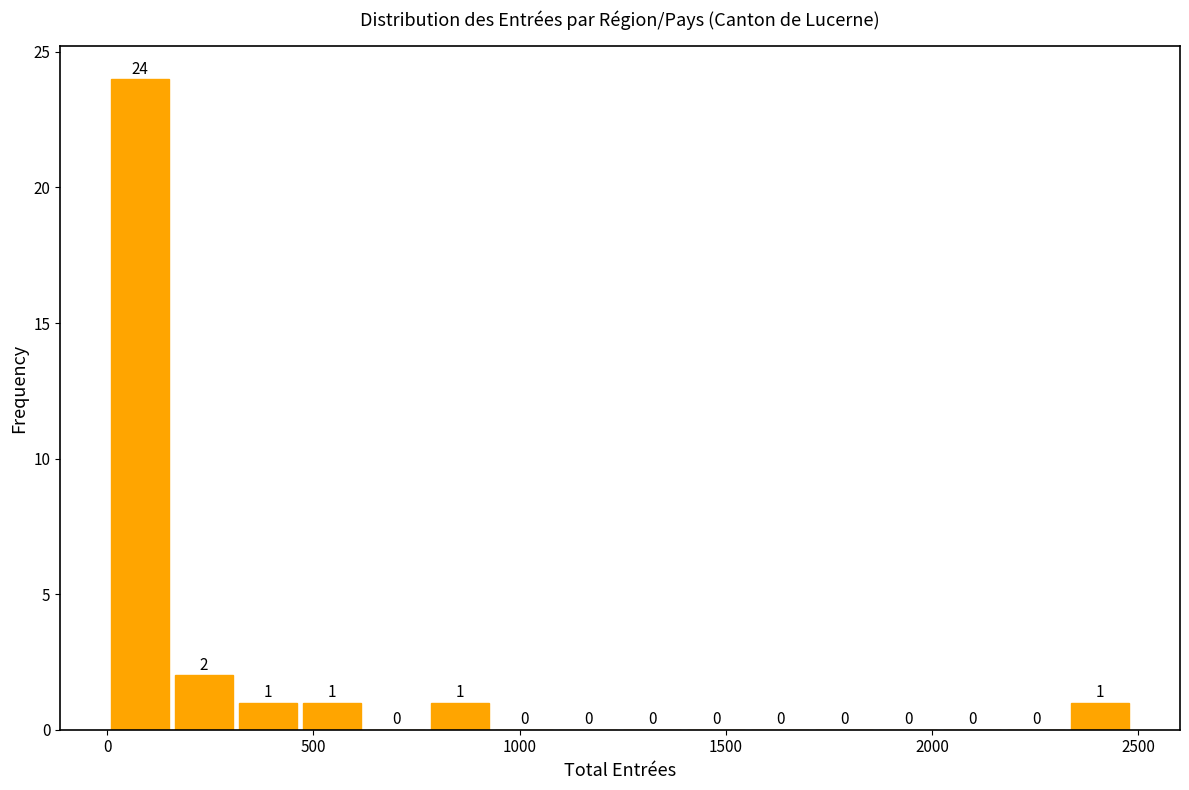

Read against the x-axis, roughly where is the centre of the tallest bar?

100